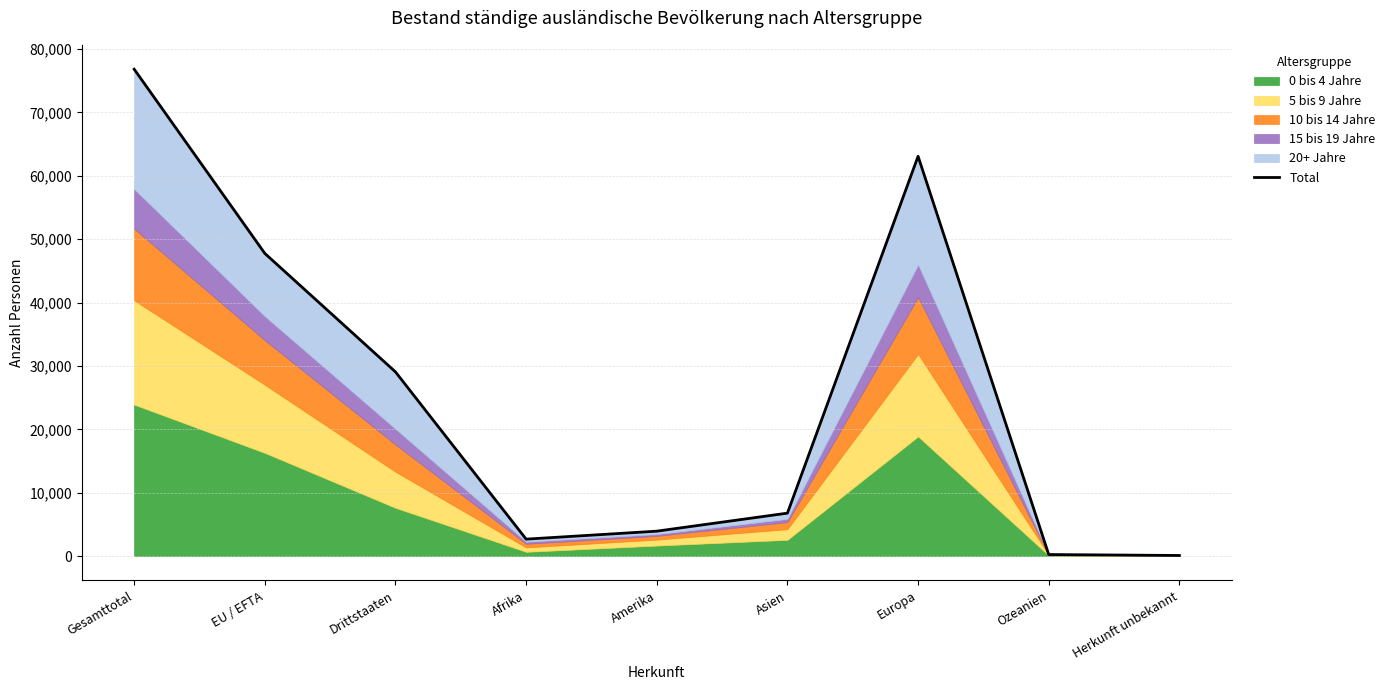

What is the average value?

25607